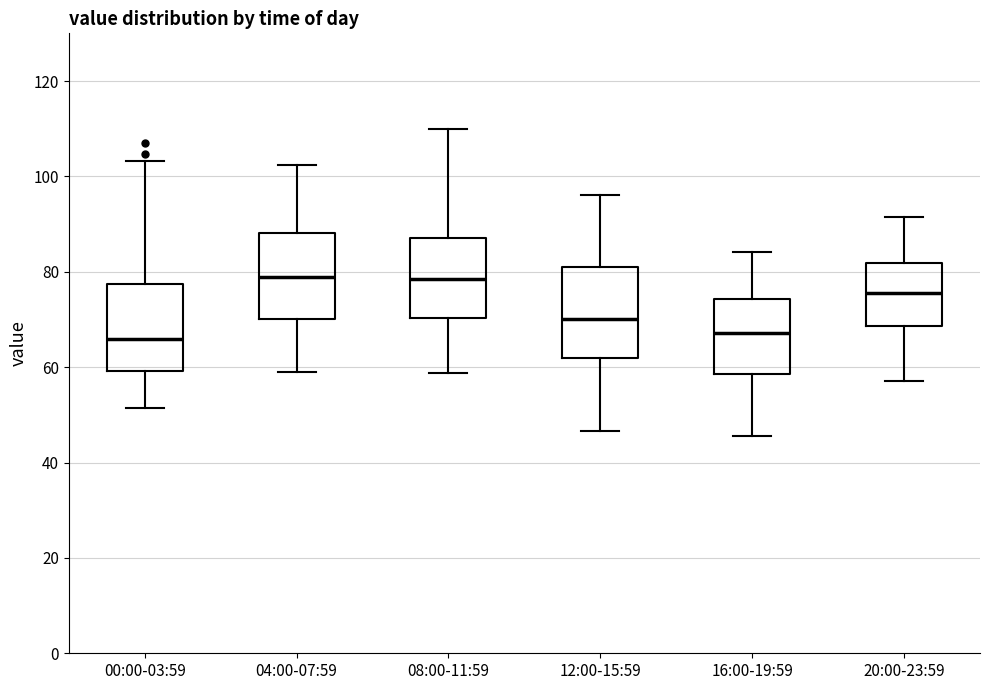

Reading left to right, read every box against the y-axis: the position of its median line, the range the box covers, and the ends of its whiskers. The values are not printed on the chart, so give them approximately, as read against the axis.

00:00-03:59: median 66, box 60 to 78, whiskers 52 to 104
04:00-07:59: median 78, box 70 to 88, whiskers 58 to 102
08:00-11:59: median 78, box 70 to 88, whiskers 58 to 110
12:00-15:59: median 70, box 62 to 80, whiskers 46 to 96
16:00-19:59: median 68, box 58 to 74, whiskers 46 to 84
20:00-23:59: median 76, box 68 to 82, whiskers 58 to 92